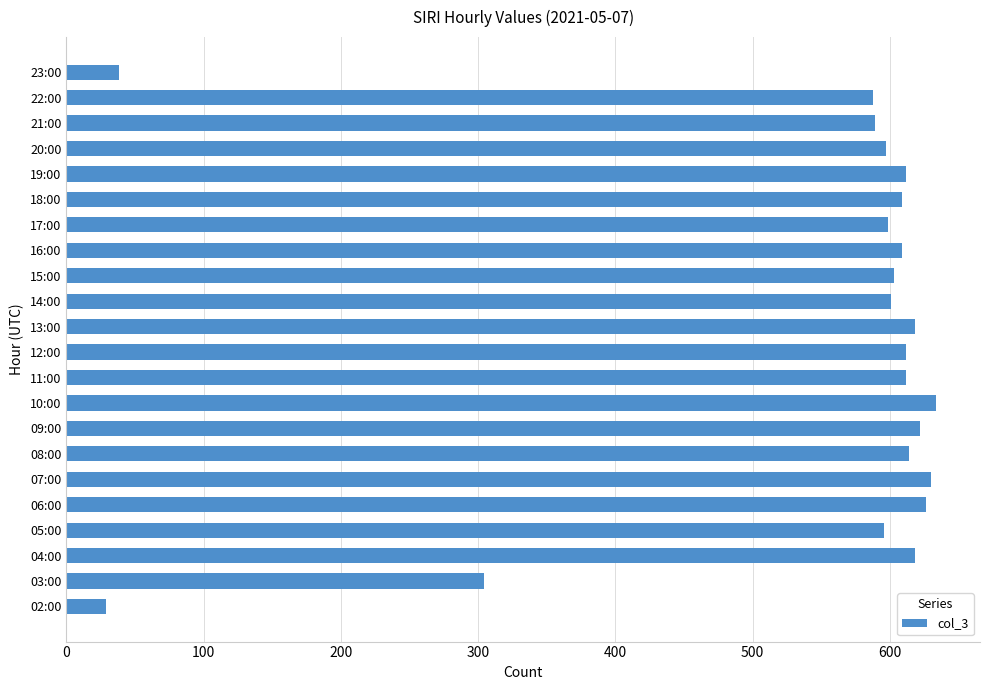

What is the approximate value at 19:00, to the nearest 50?

600